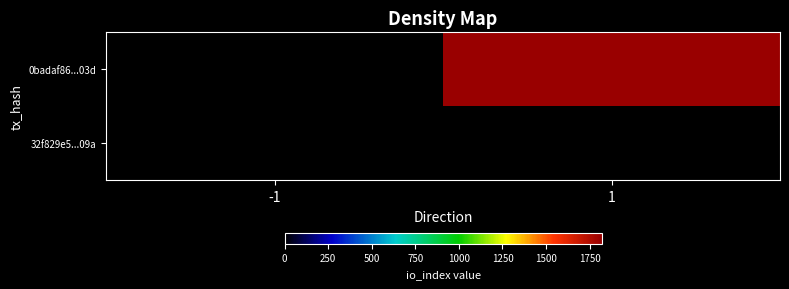

How many data points does each series have?

2